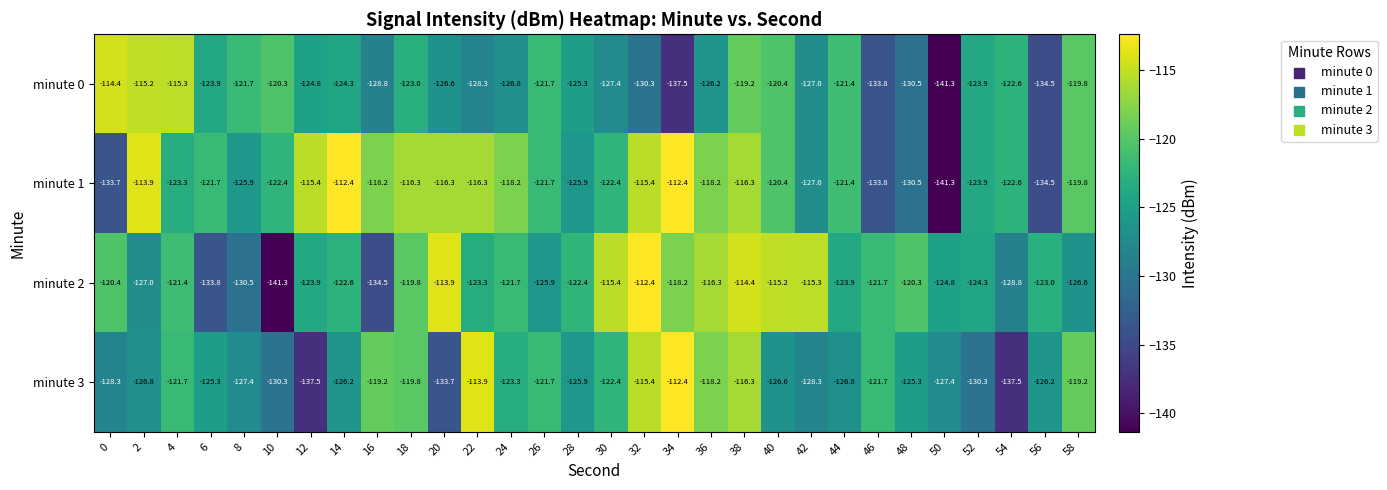

The value of minute 0 at 48 is -30.1. True or false?

False